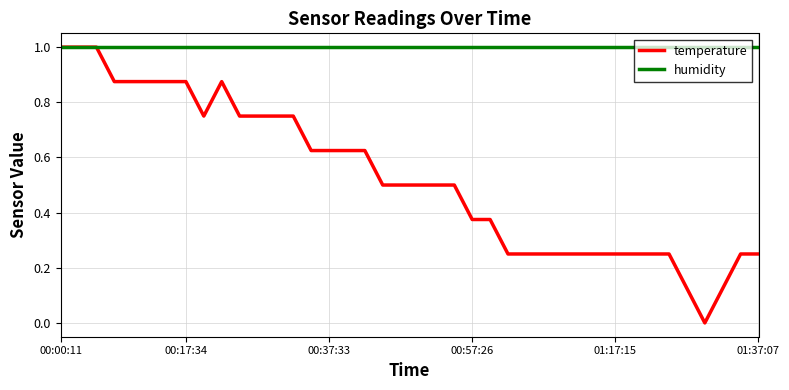

What is the sum of all humidity values?

40.0